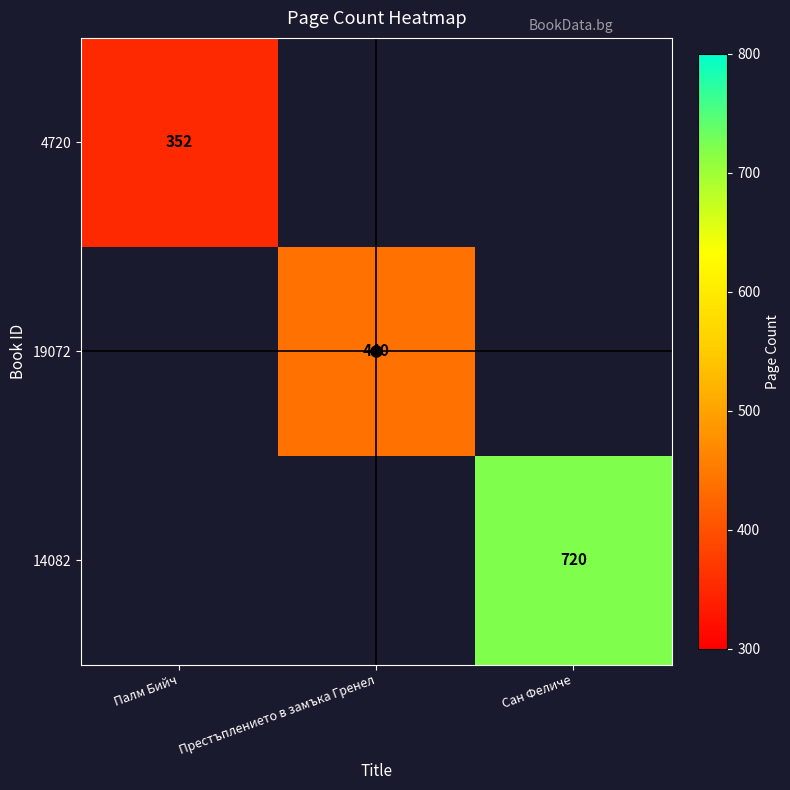

At Палм Бийч, list the series in order from largest to smallest.

4720, 19072, 14082